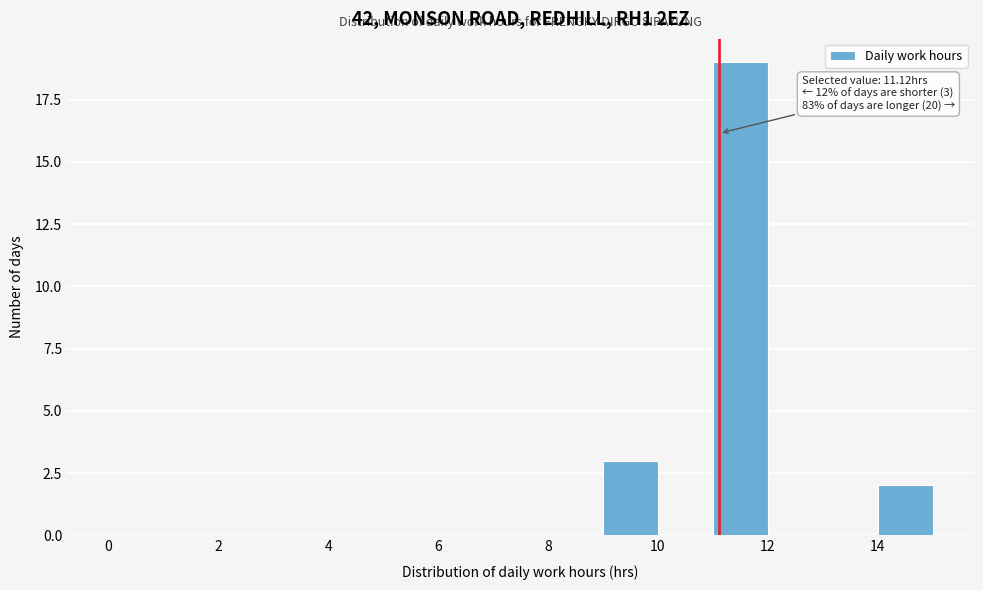

Over which range of the x-axis is the bar tallest?

11 to 12